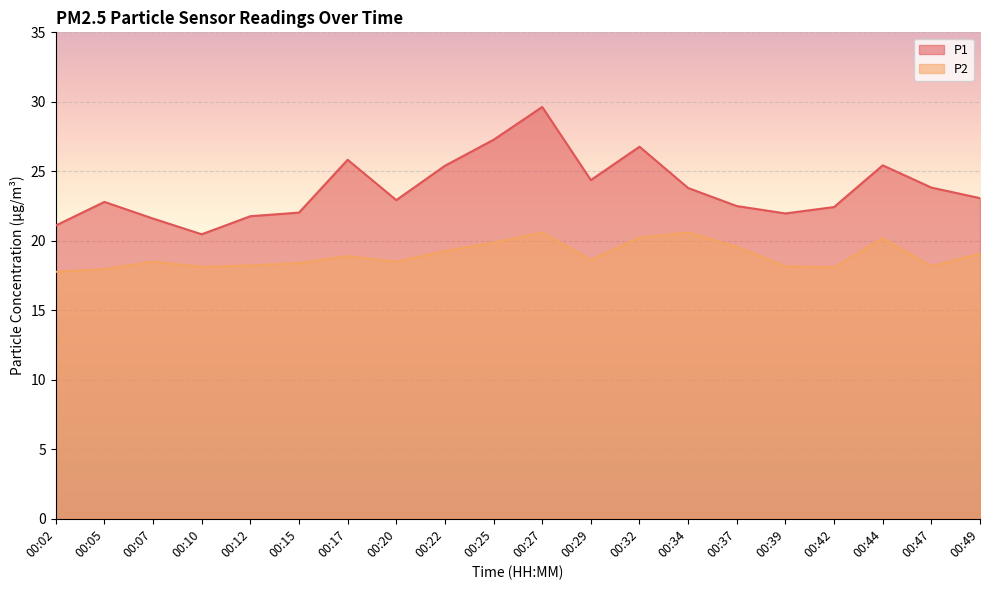

How many lines are shown in the chart?

2